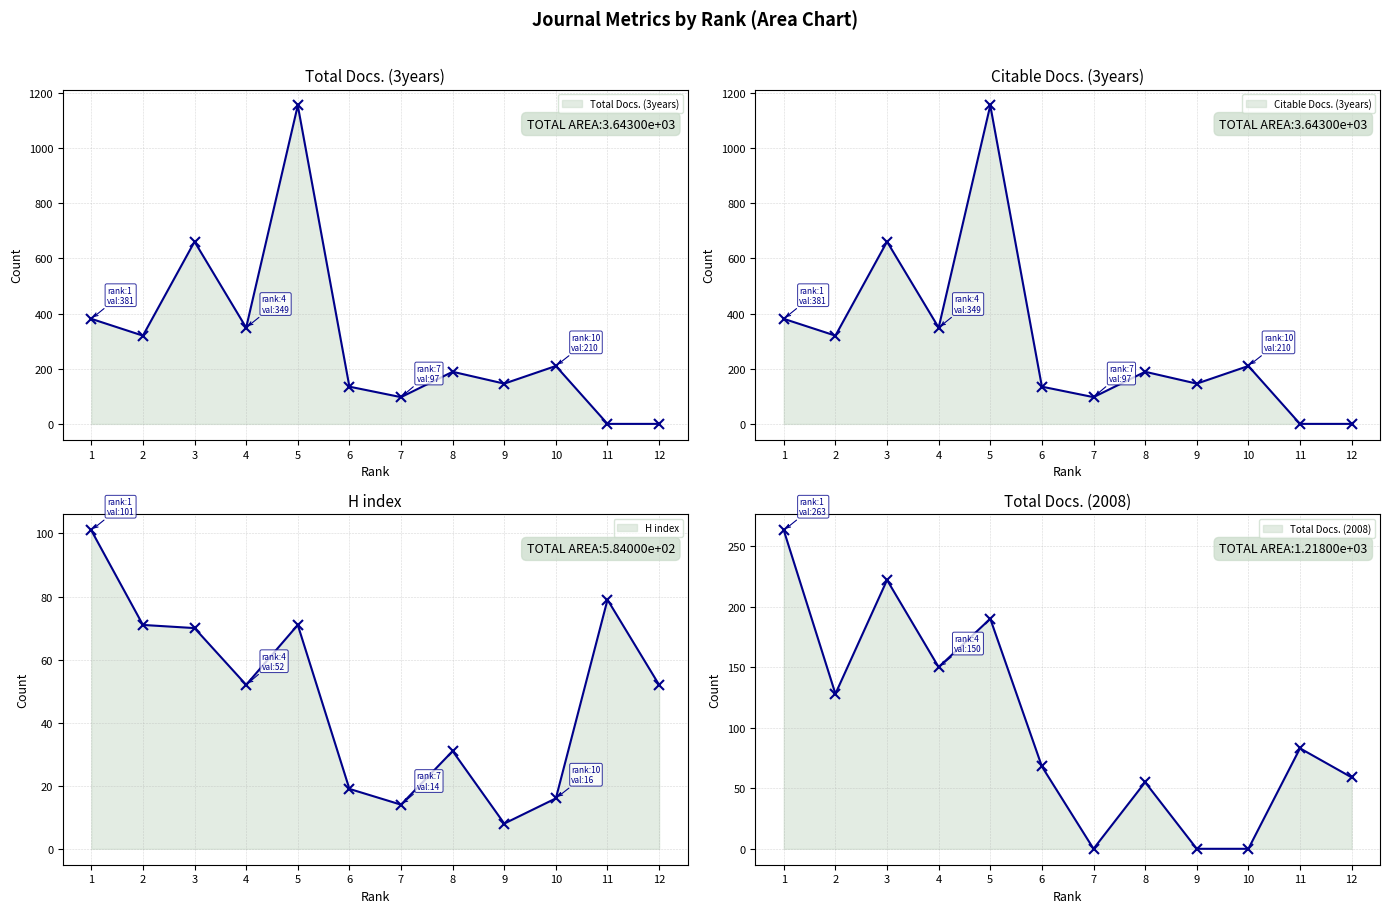

How many data points does each series have?

12